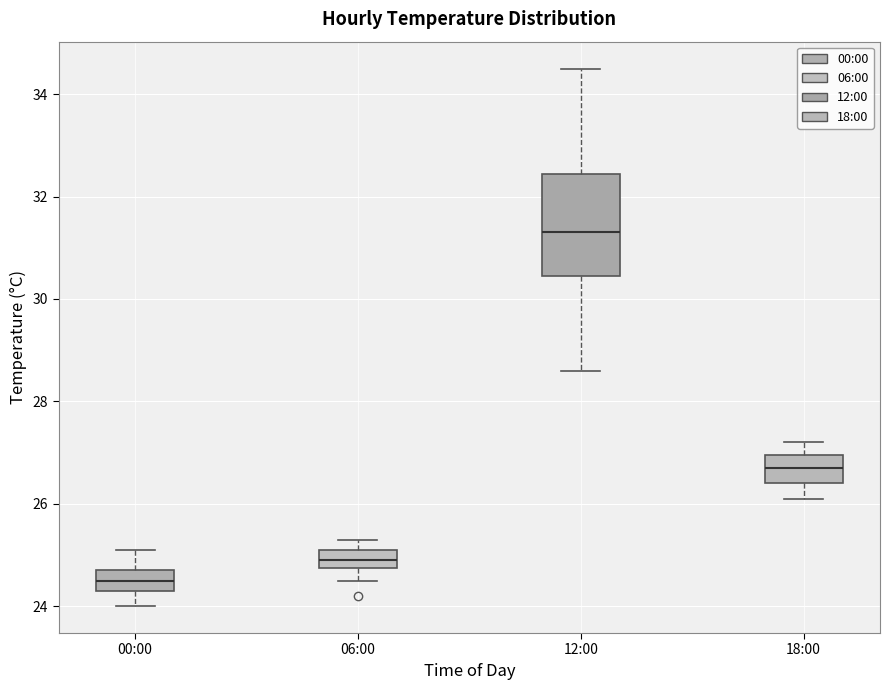

Which box is the tallest, from its lower edge to its upper edge?

12:00